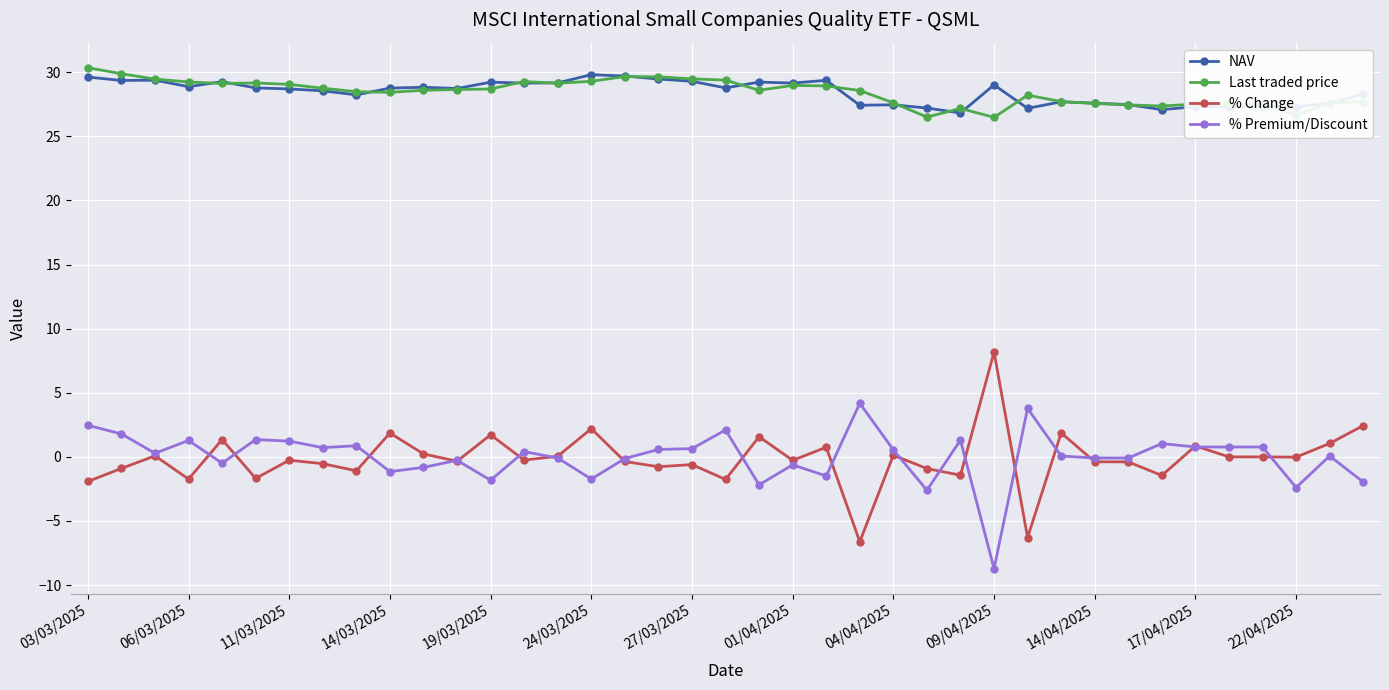

True or false: NAV and % Change intersect in this chart.

False